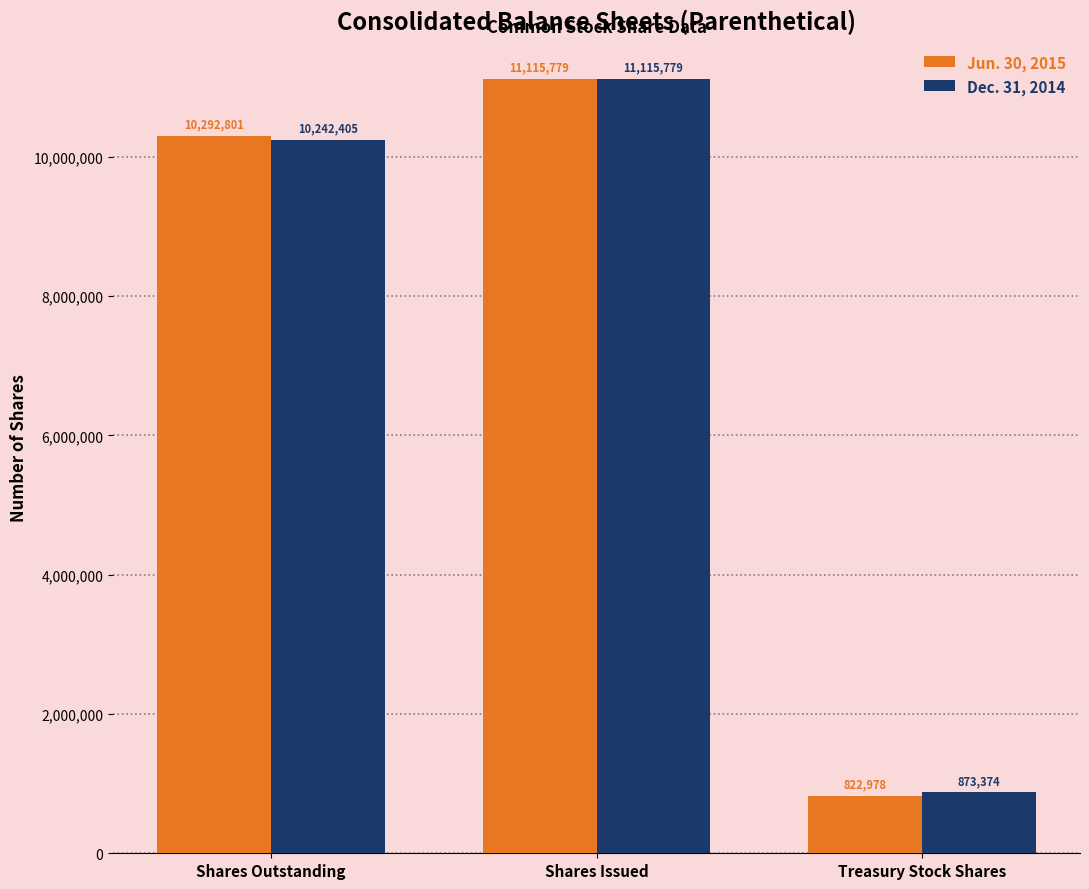

What is the minimum value shown in the chart?

822978